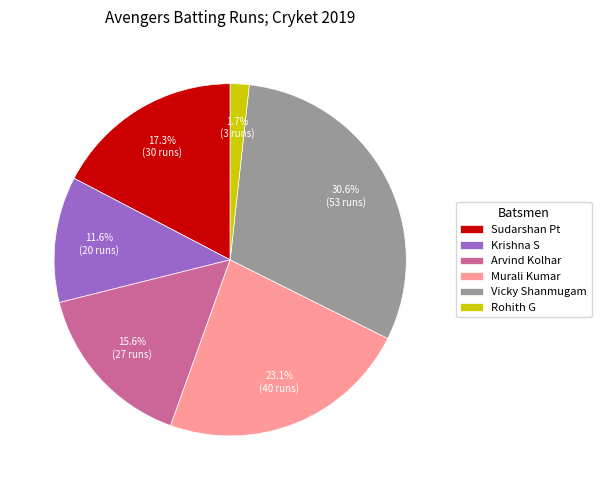

Rank the categories by value from lowest to highest.

Rohith G, Krishna S, Arvind Kolhar, Sudarshan Pt, Murali Kumar, Vicky Shanmugam